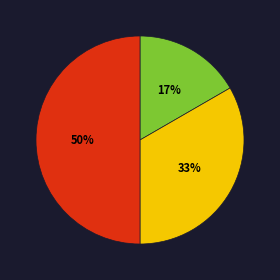

To the nearest percent, what is the average slice percentage?

33%